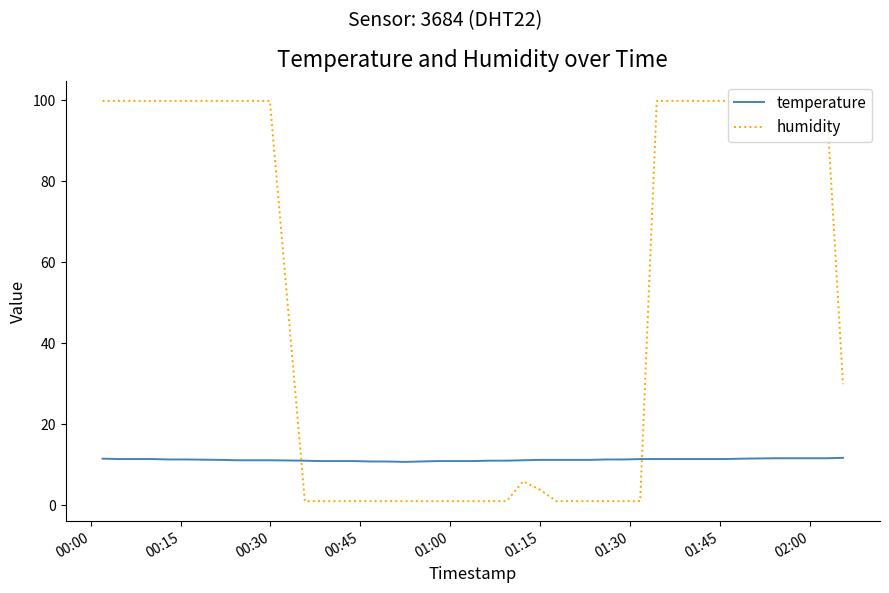

What is the value of the humidity point at the 34th from the left?

99.9